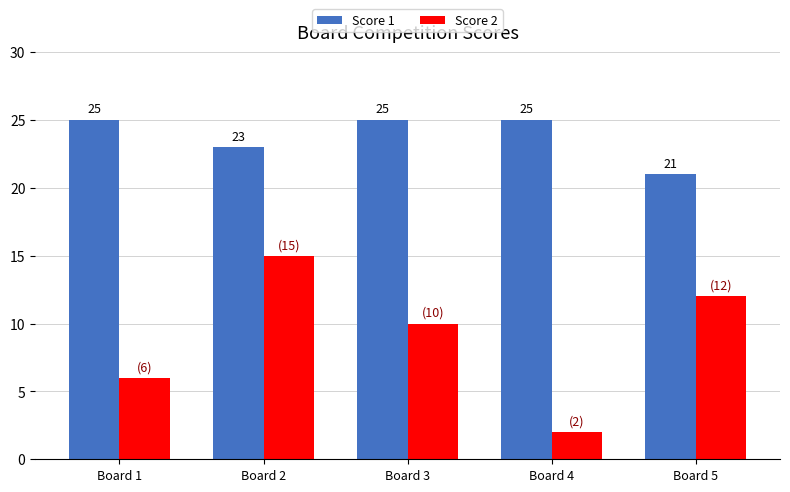

What are all the series names shown in the legend?

Score 1, Score 2